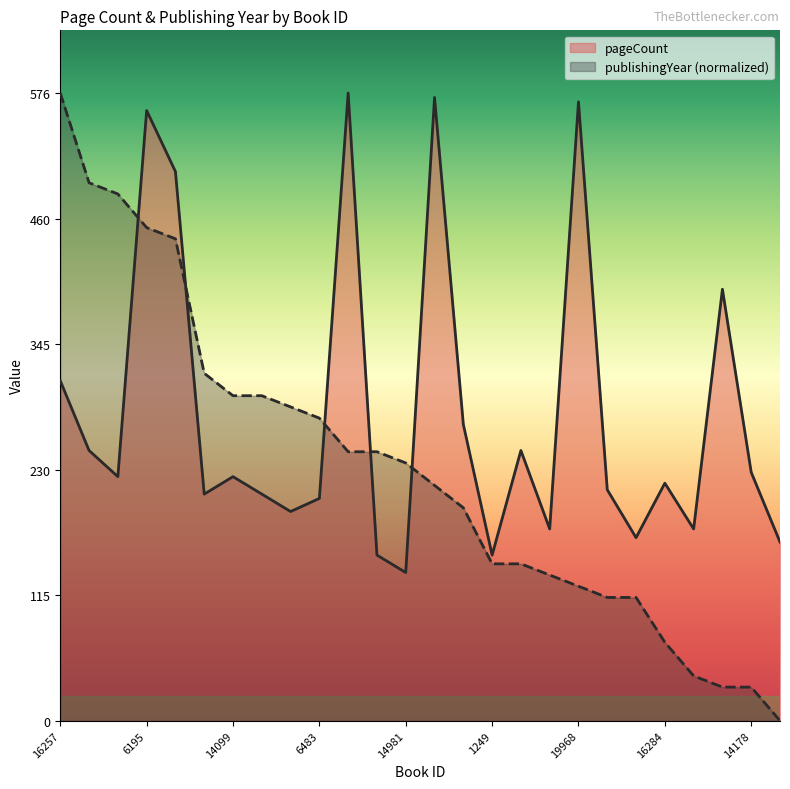

How many lines are shown in the chart?

2